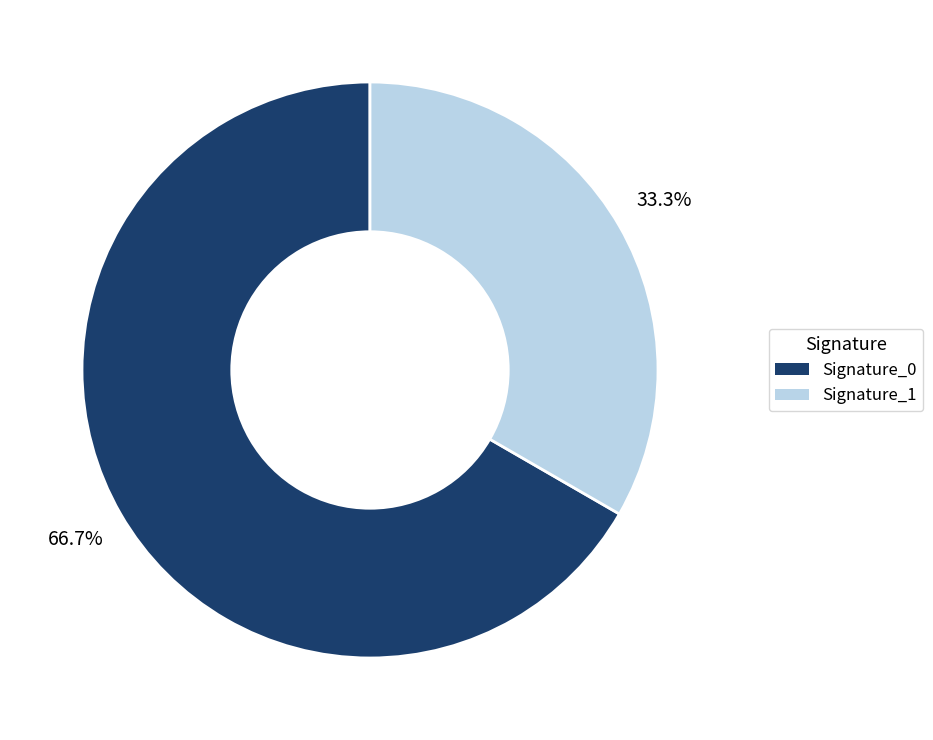

Does any single category account for the majority?

Yes